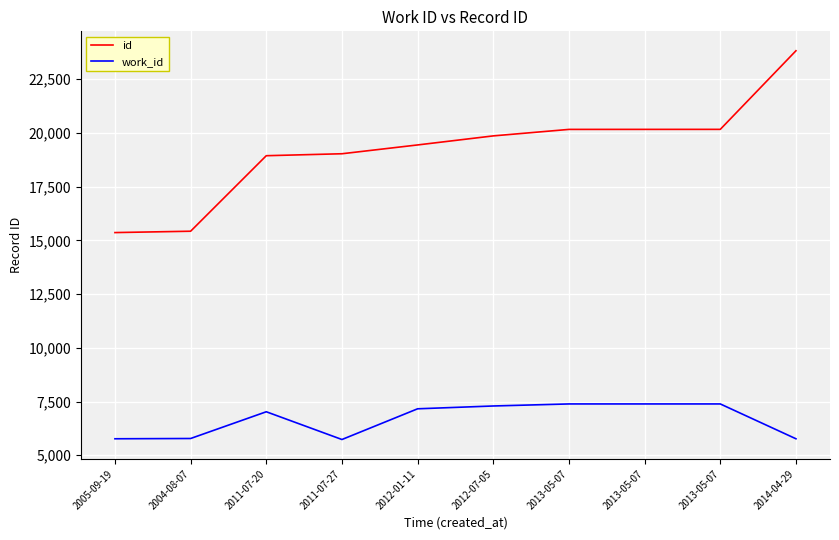

Does the chart display data point markers on the line(s)?

No